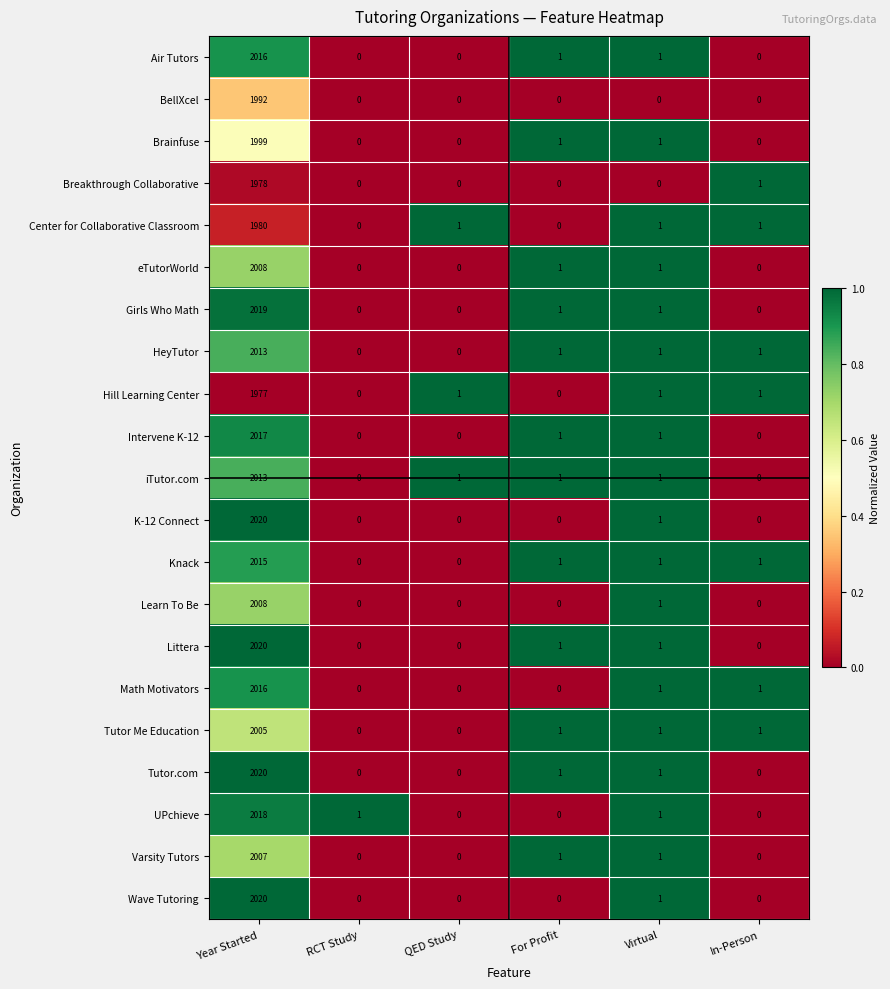

At how many categories does at least one series exceed 0?

6